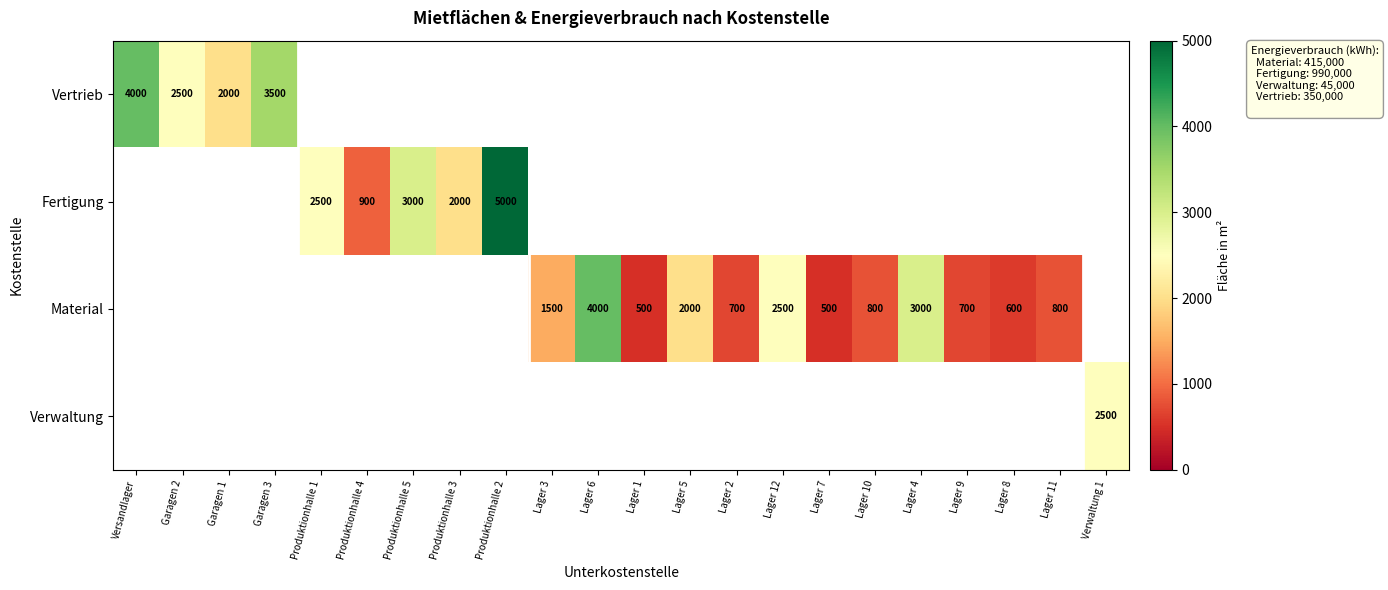

The value of Material at Lager 2 is 352. True or false?

False